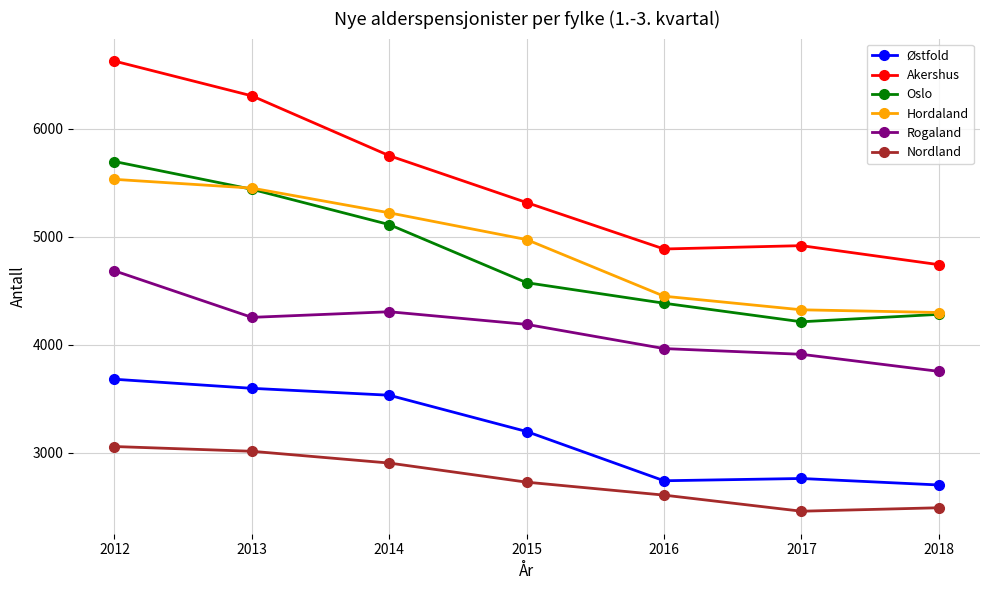

At how many categories does at least one series exceed 5070?

4